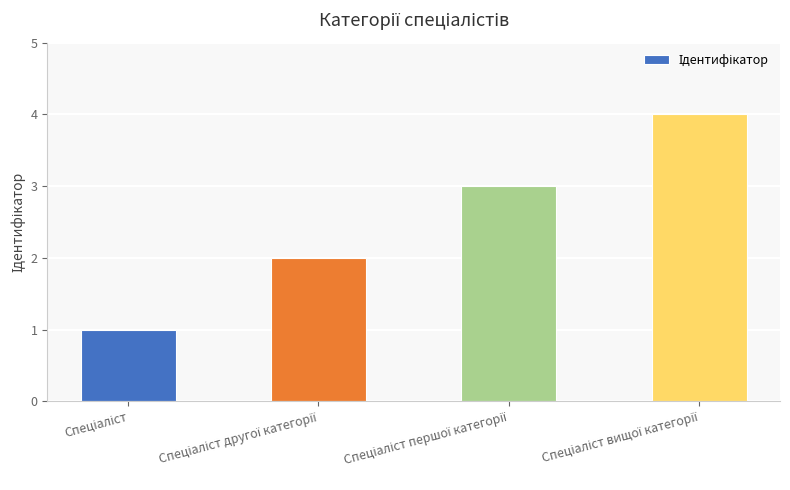

Reading right to left, transcribe all the data shown in this chart.

4	3	2	1